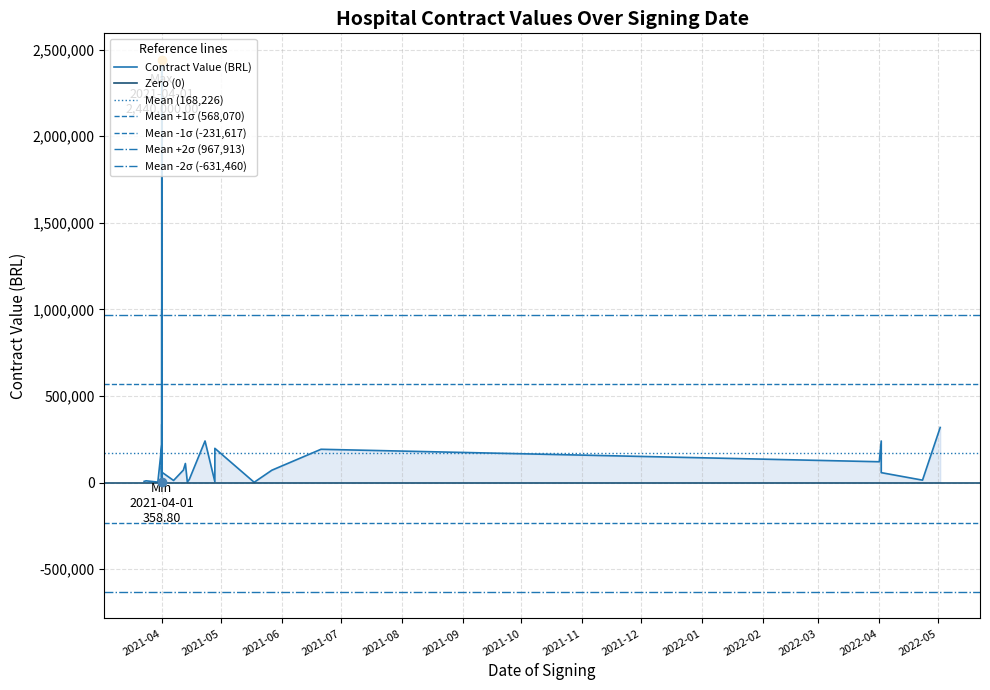

Approximately how many times larger is the value at 2021-04-01 compared to 2022-04-23?

6.0